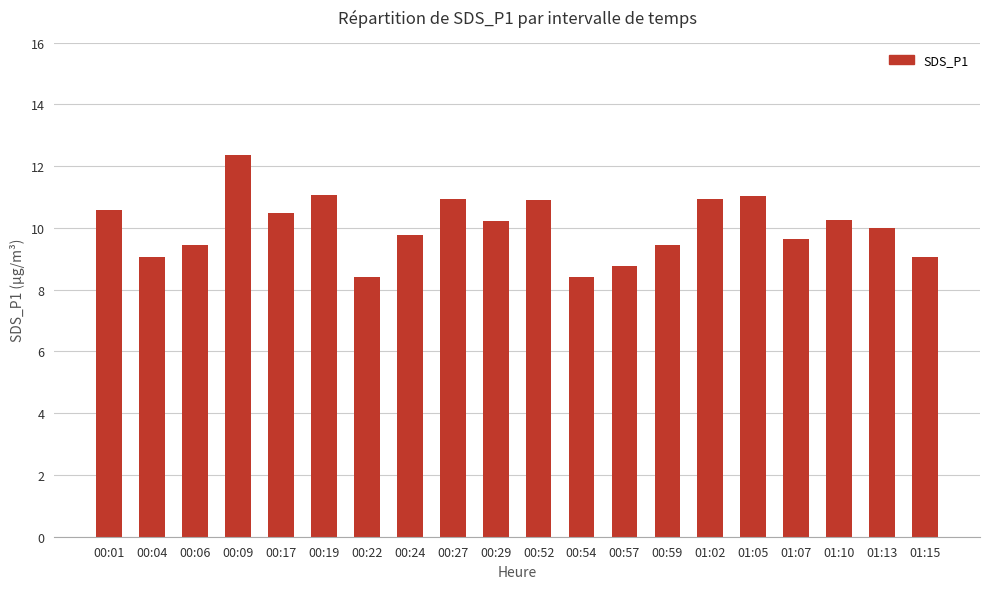

What is the change in value from 01:07 to 01:15?

-0.6